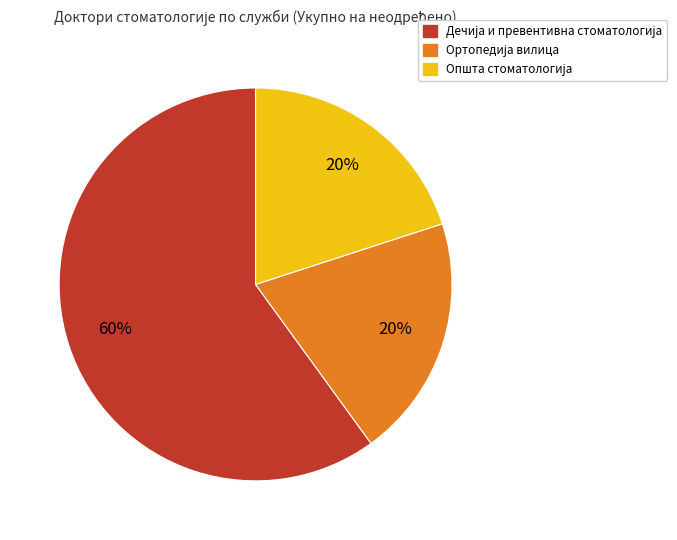

To the nearest percent, what is the difference between the largest and smallest slice percentages?

40%